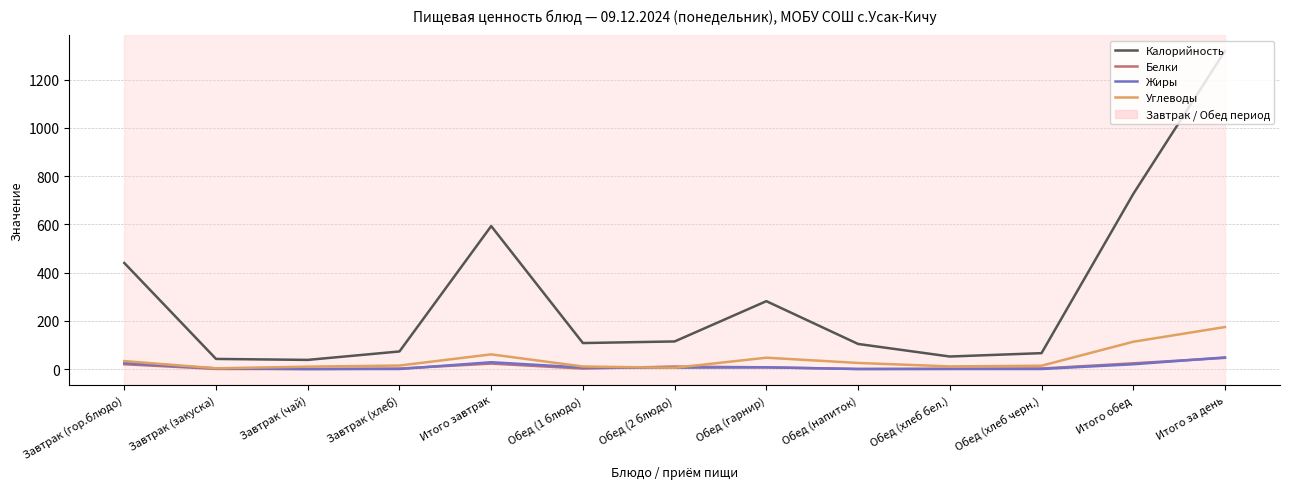

True or false: Калорийность and Белки cross at least once.

False